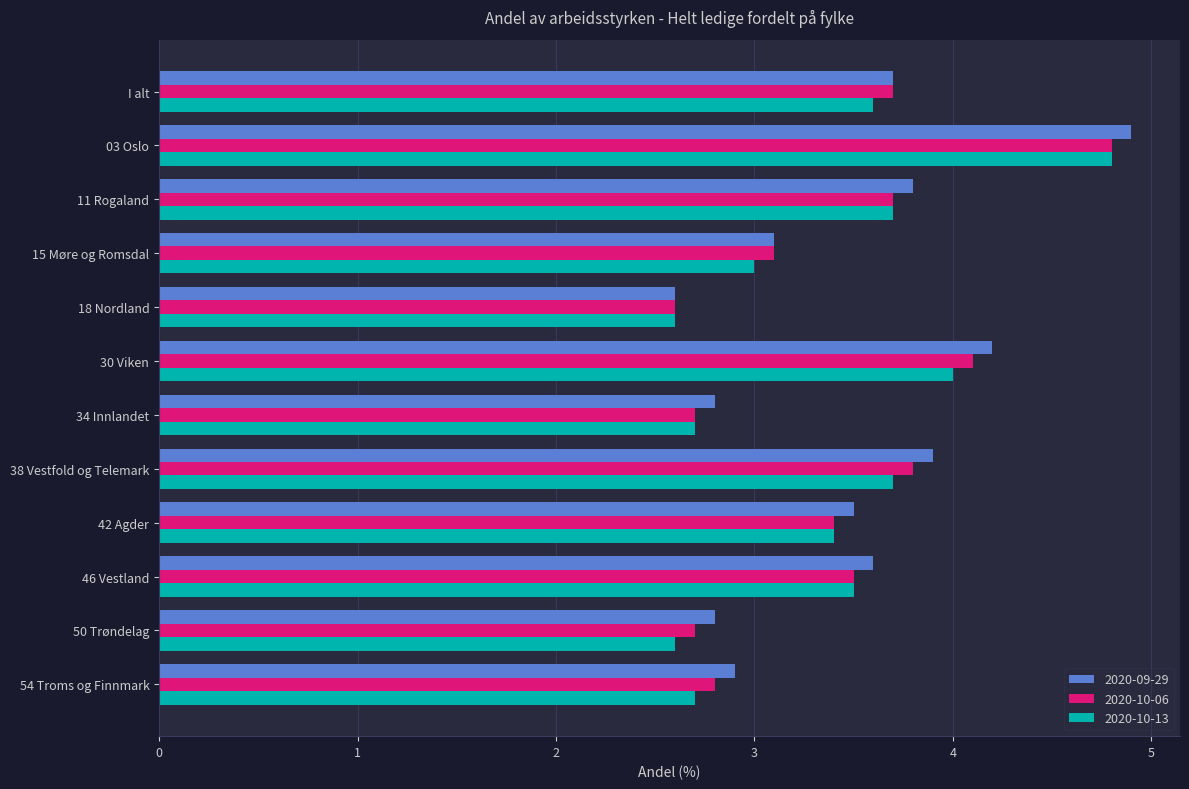

What is the total value across all series at 18 Nordland?

7.8